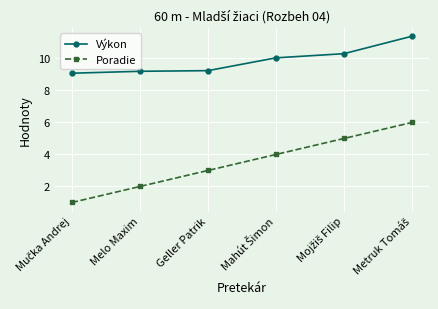

What is the minimum value shown in the chart?

1.0